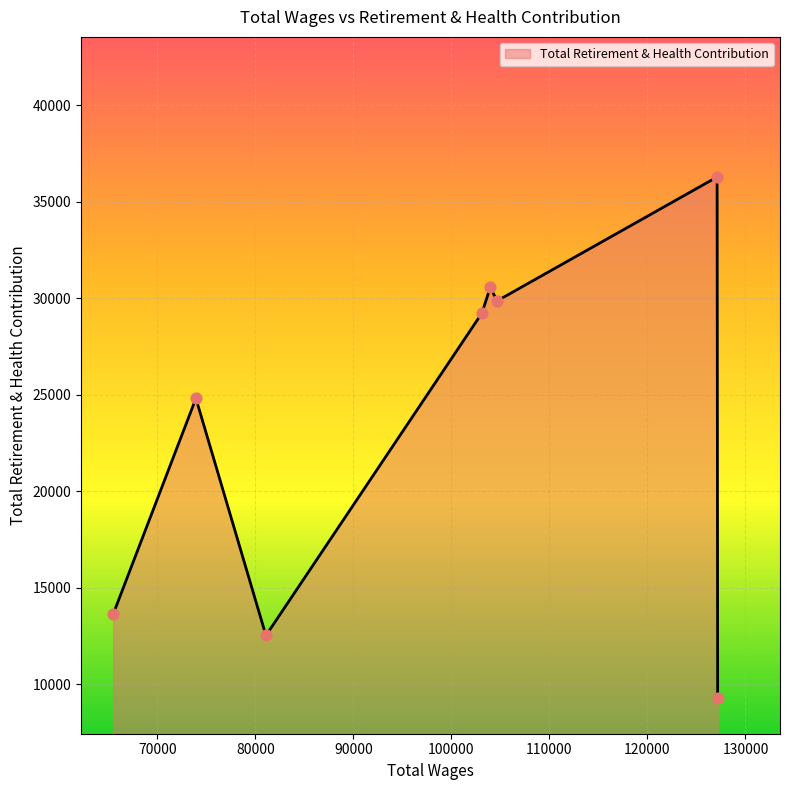

True or false: there are more than 1 points higher than both neighbors.

True